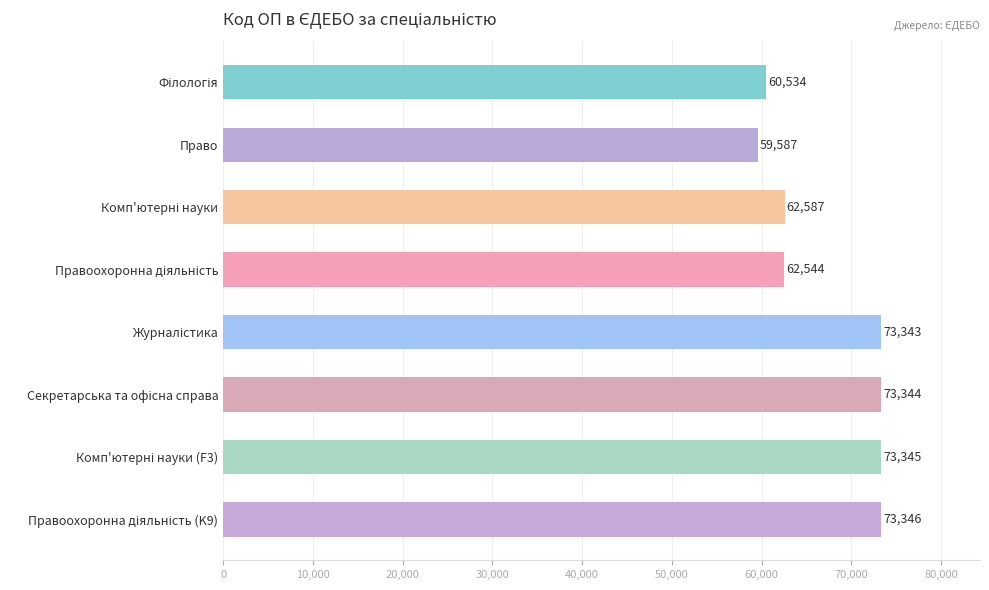

What is the sum of all values?

538630